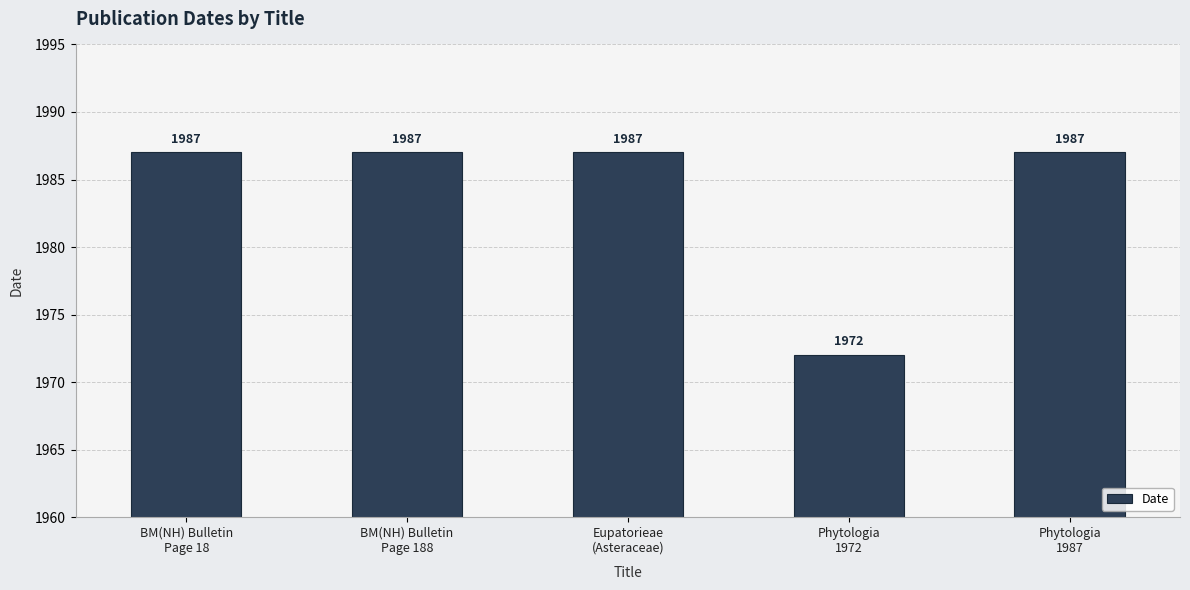

What is the smallest value displayed?

1972